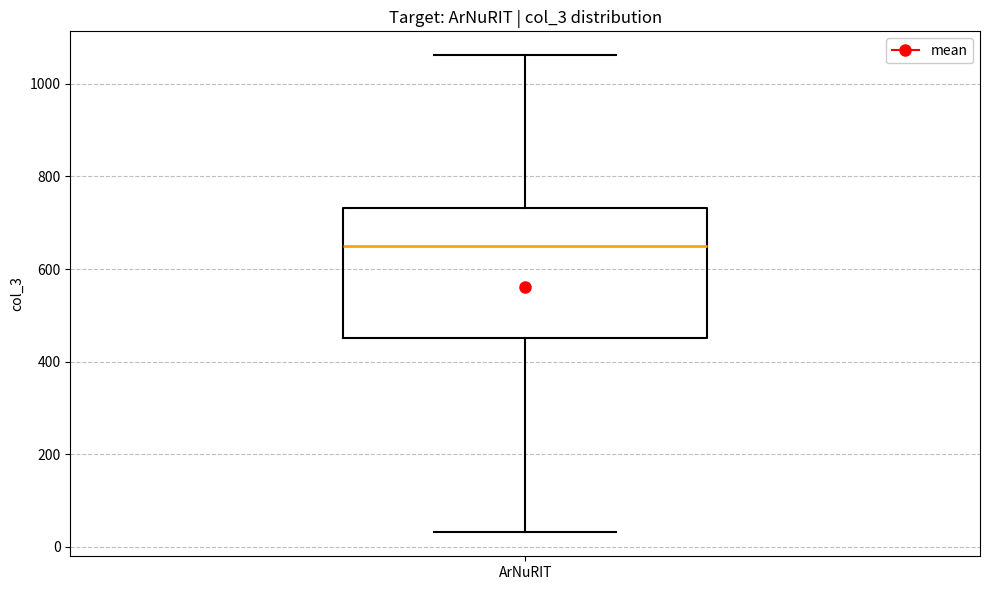

Transcribe this box plot: give where the median line is, the range the box spans, and where the two whiskers end, as read against the y-axis. The values are not printed on the chart, so give them approximately, as read against the axis.

median 660, box 460 to 740, whiskers 40 to 1060